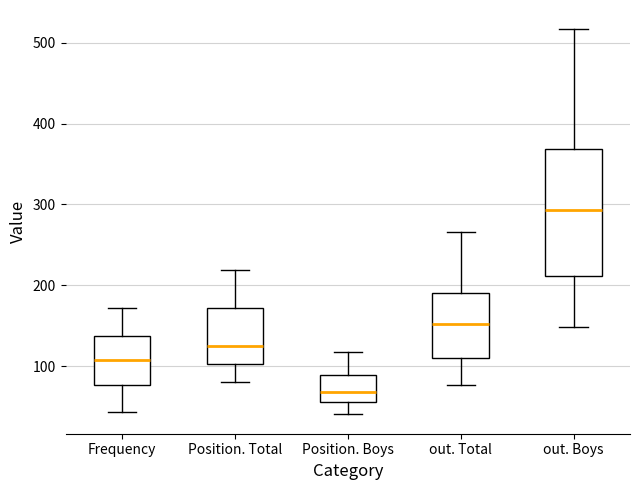

Where does the median line of the box for out. Boys sit on the y-axis? The values are not printed on the chart, so give them approximately, as read against the axis.

290